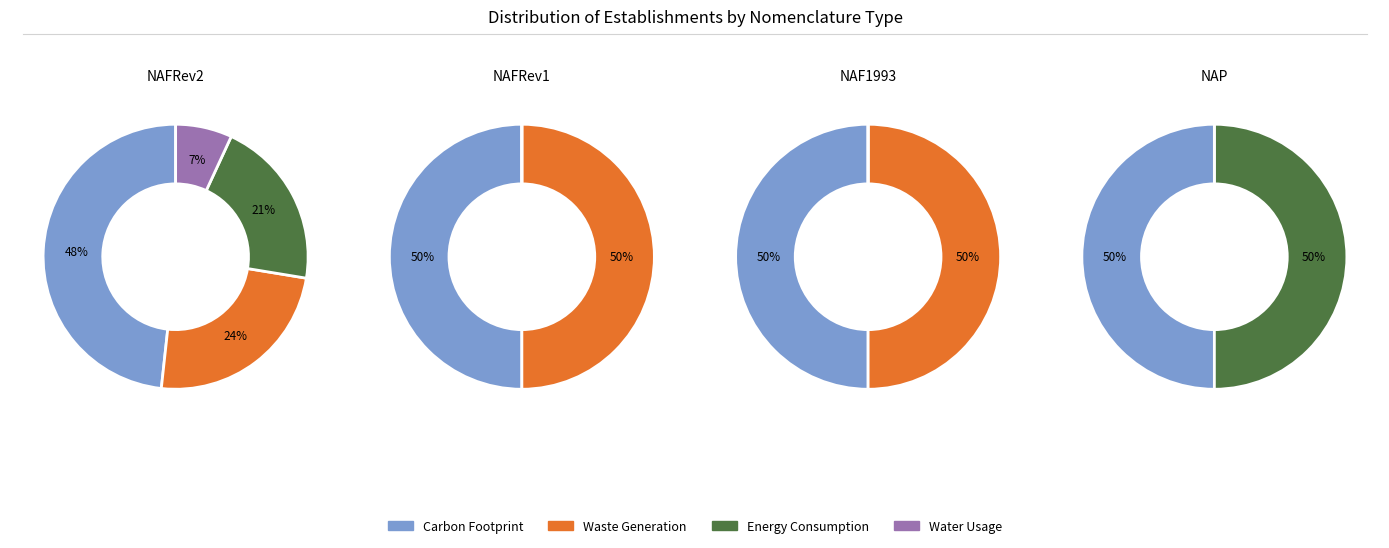

How many segments does this pie chart have?

4